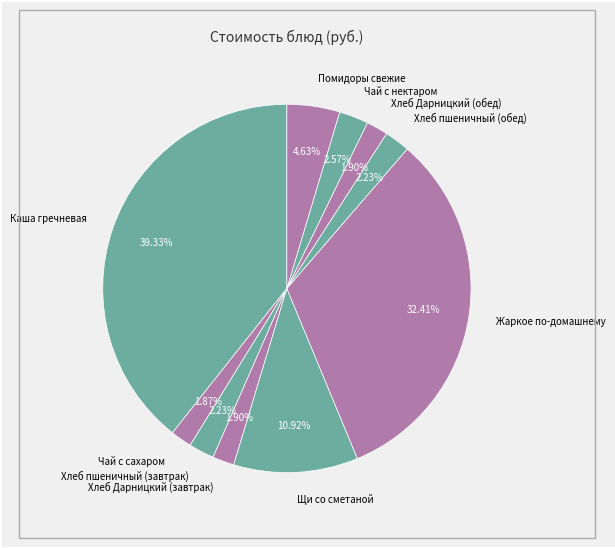

Is the sum of Чай с сахаром and Каша гречневая greater than half?

No